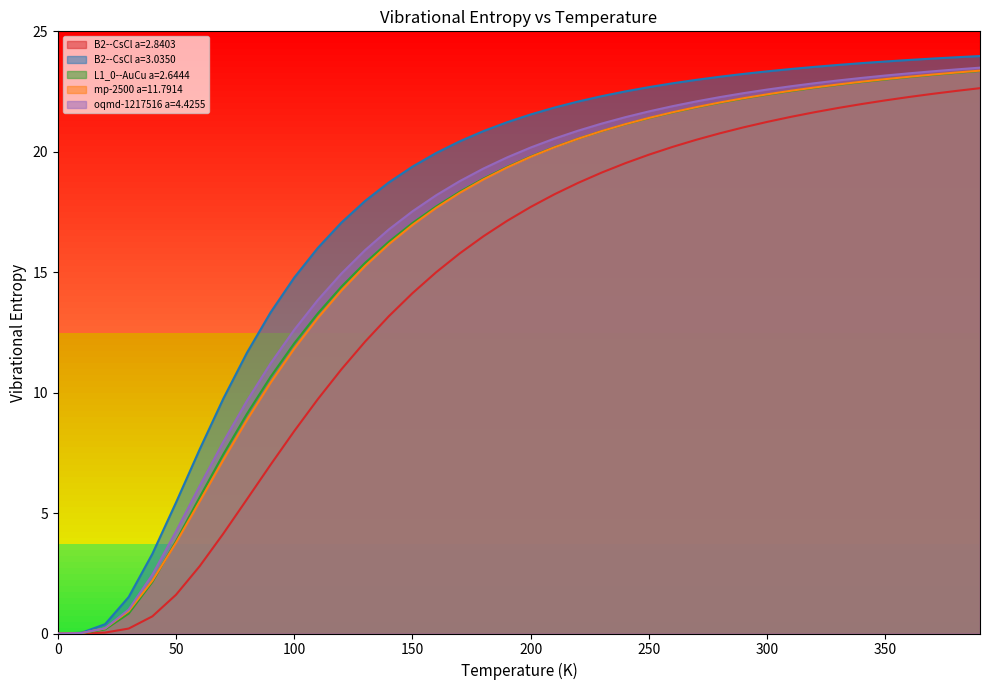

Read the L1_0--AuCu a=2.6444 value at 340.0.

22.9